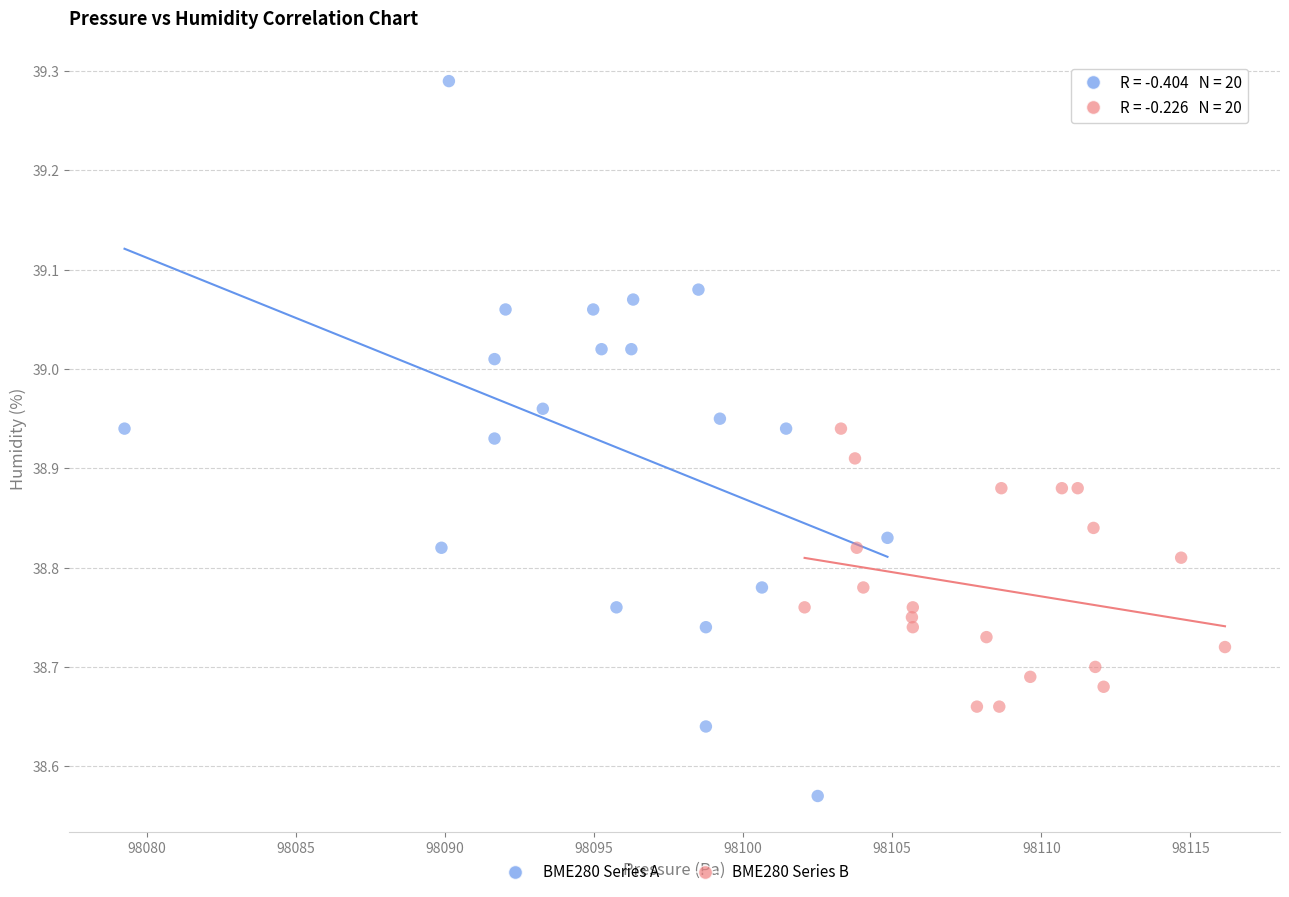

Which series has the largest Y range (max minus min)?

BME280 Series A